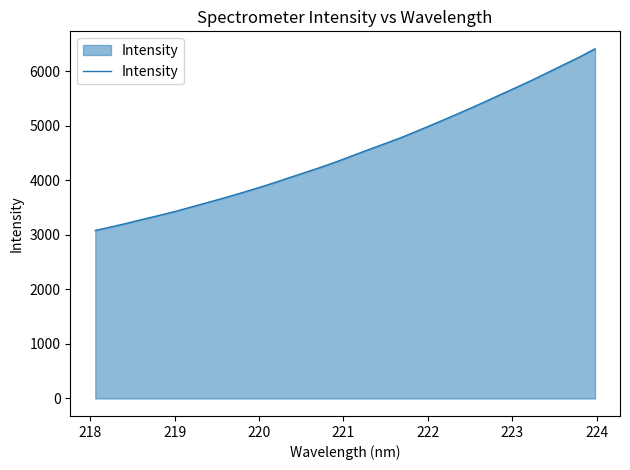

What is the smallest value displayed?

3080.9